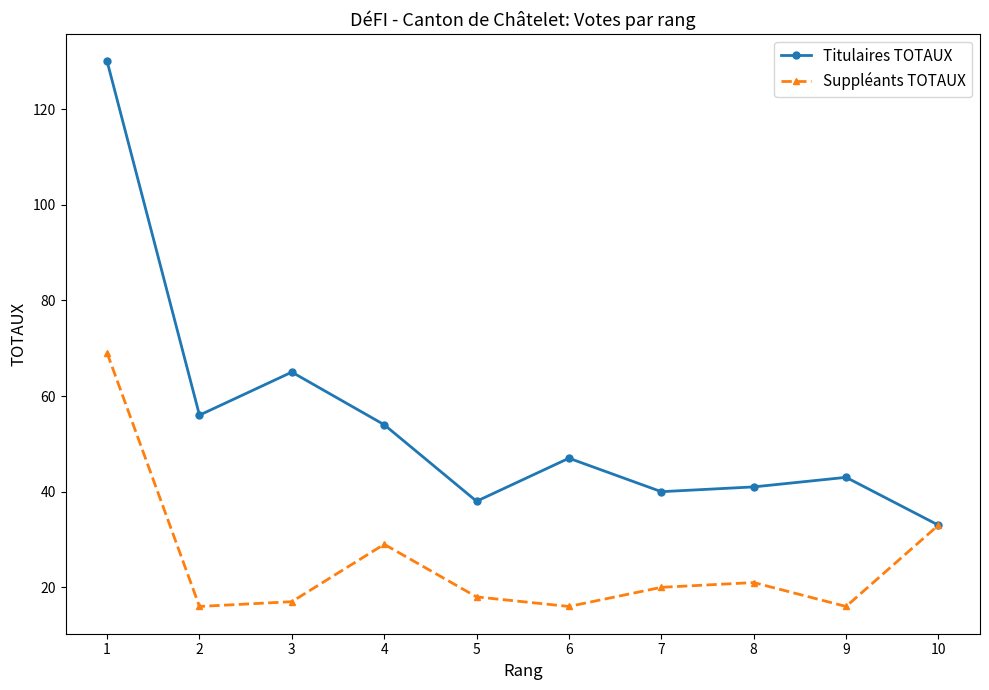

Reading right to left, list all the values displayed in this chart.

Titulaires TOTAUX: 33	43	41	40	47	38	54	65	56	130
Suppléants TOTAUX: 33	16	21	20	16	18	29	17	16	69